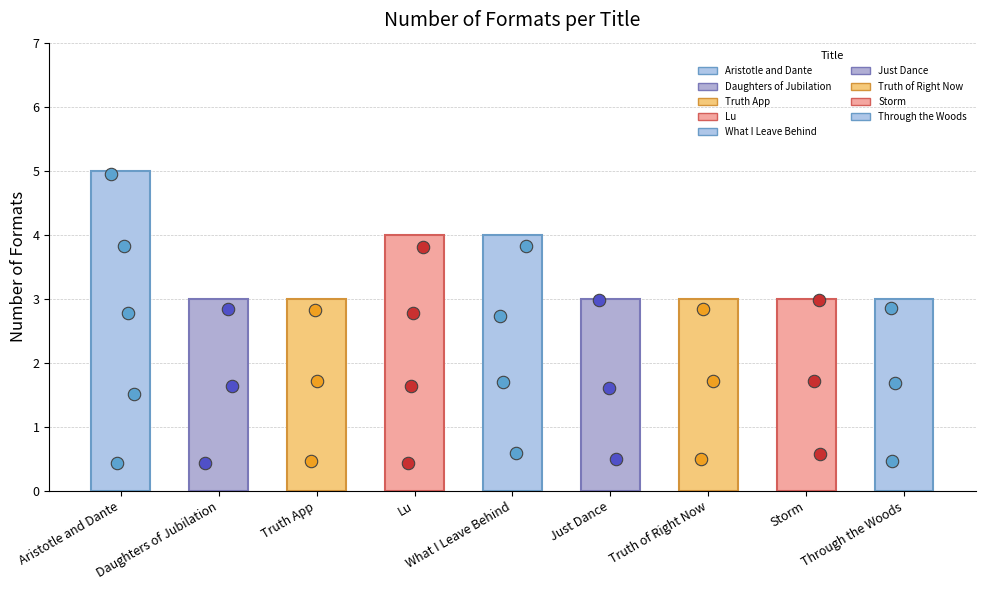

Which has a higher value, Truth of Right Now or Truth App?

Truth of Right Now